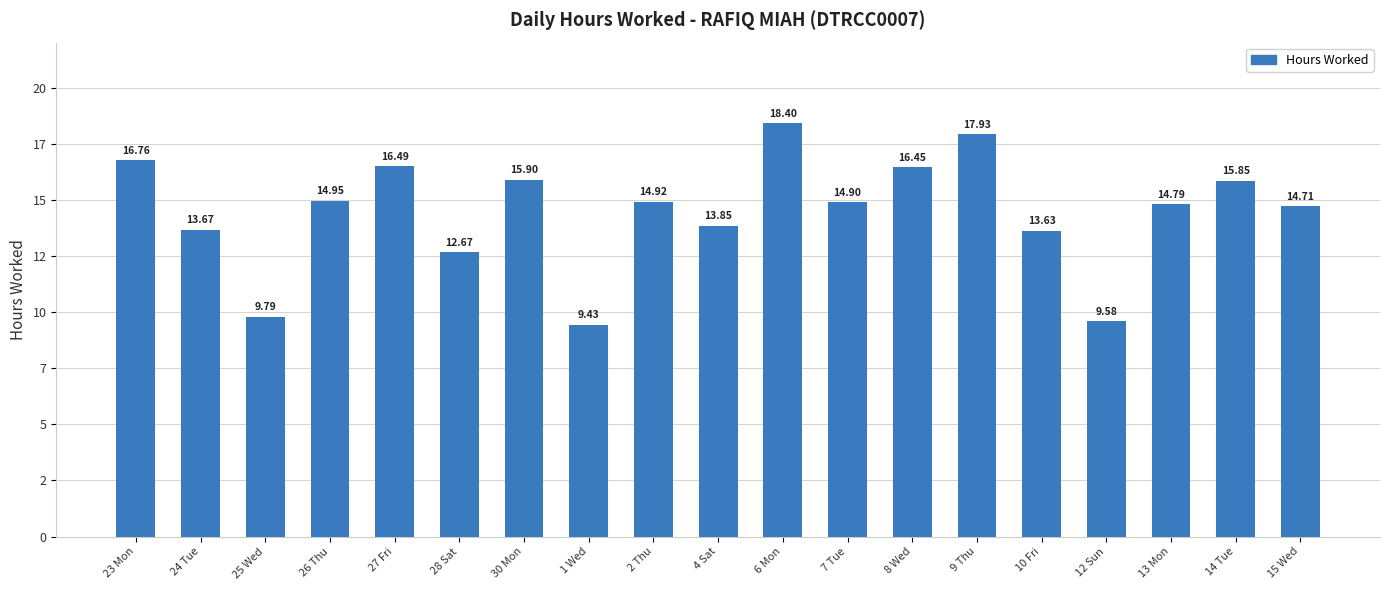

What is the ratio of the value at 6 Mon to the value at 10 Fri?

1.3